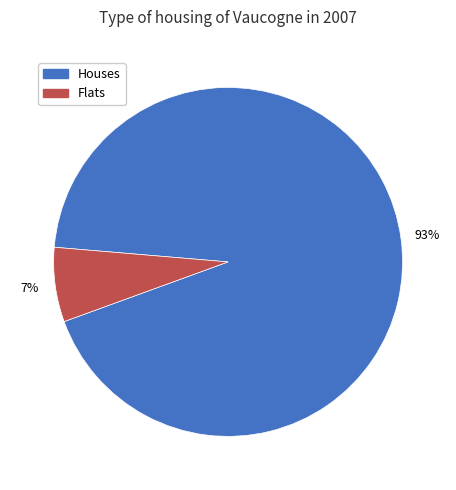

Does any single category account for the majority?

Yes